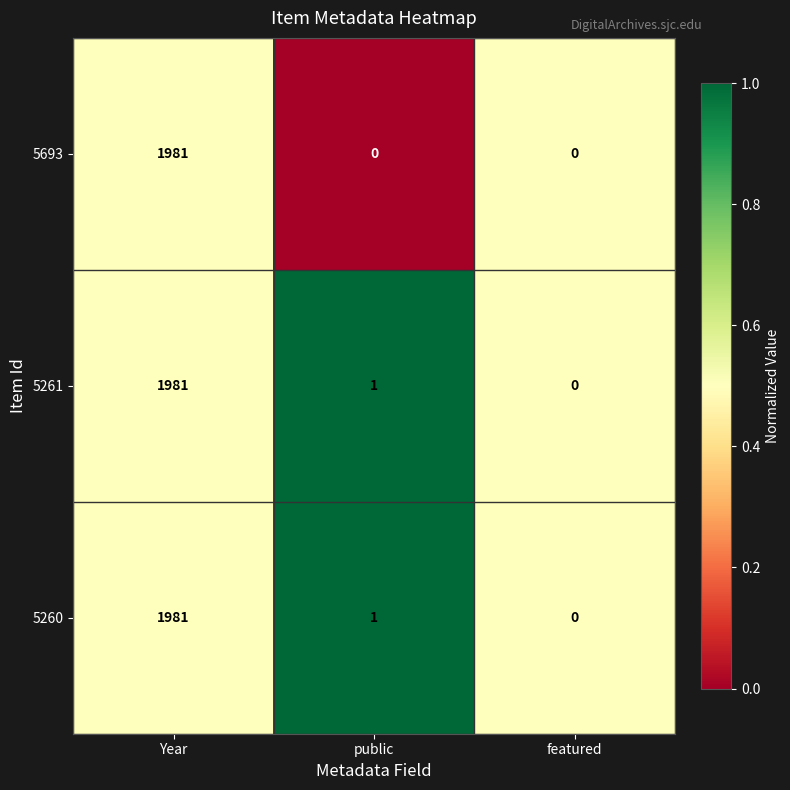

What is the maximum value for 5260?

1981